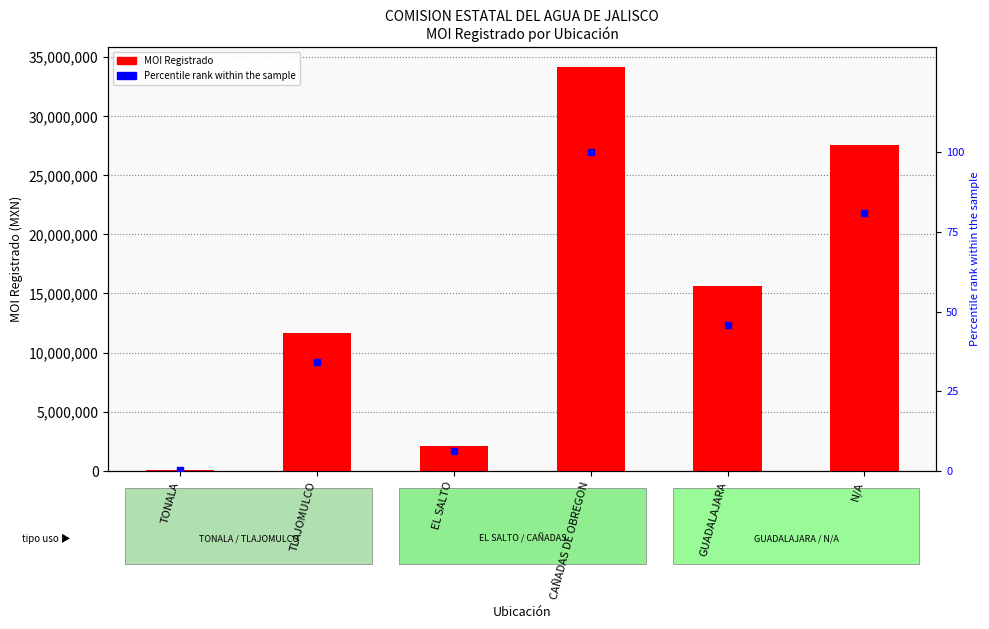

Which has a higher value, TONALA or EL SALTO?

EL SALTO